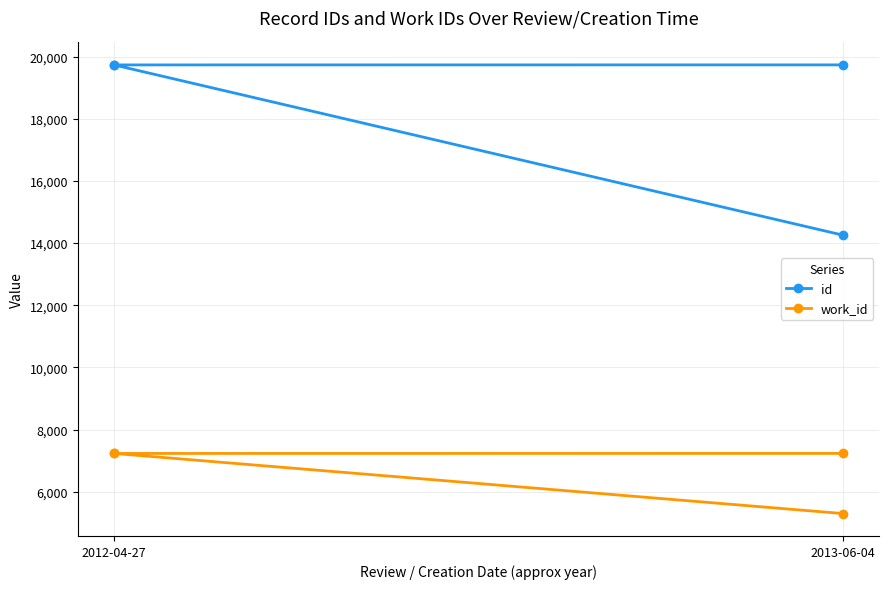

True or false: id and work_id intersect in this chart.

False